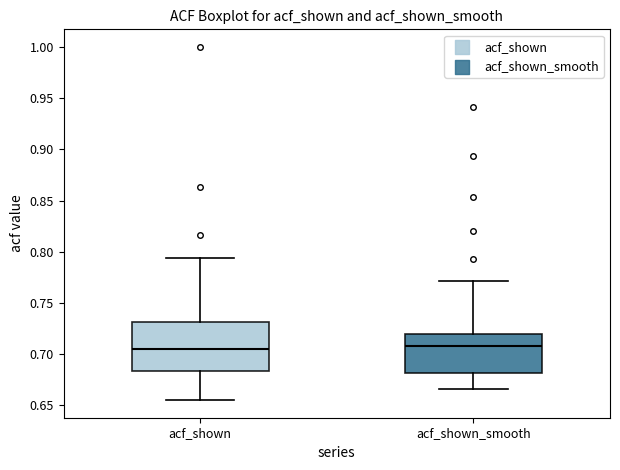

Where does the upper whisker of the box for acf_shown_smooth end on the y-axis? The values are not printed on the chart, so give them approximately, as read against the axis.

0.770